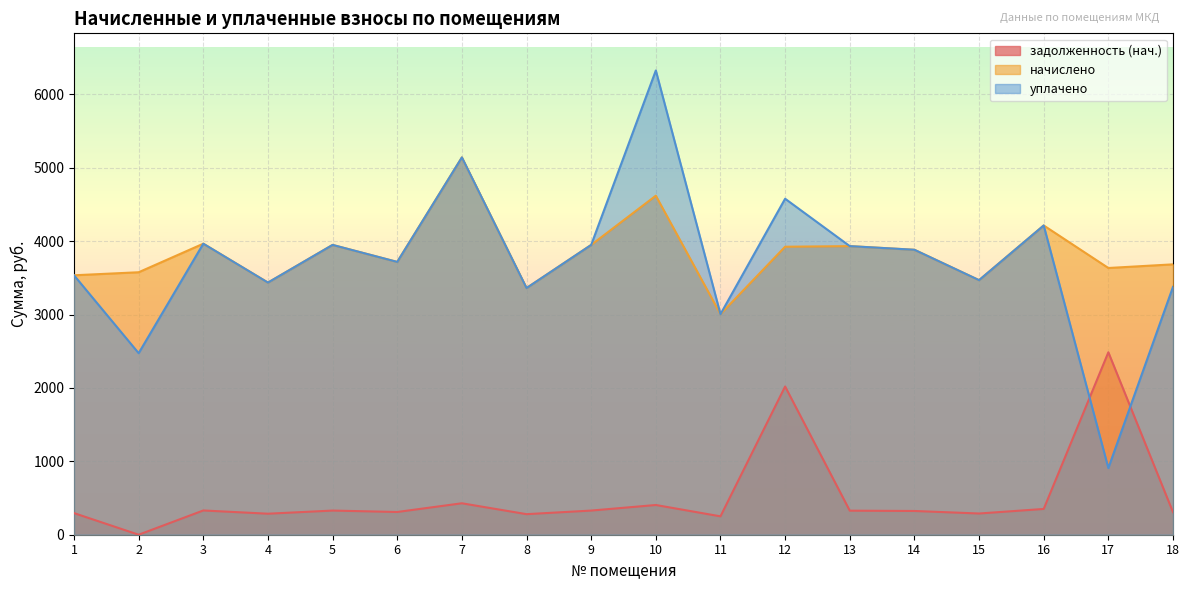

How many lines are shown in the chart?

3